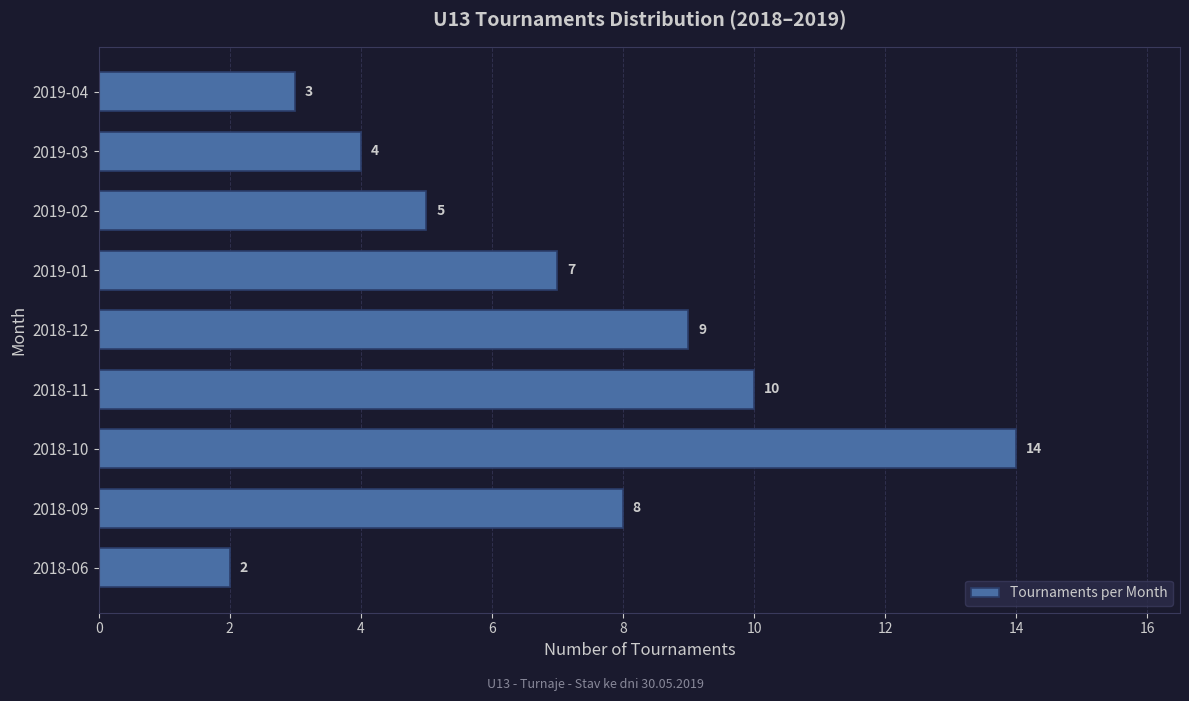

Reading bottom to top, transcribe all the data shown in this chart.

2	8	14	10	9	7	5	4	3